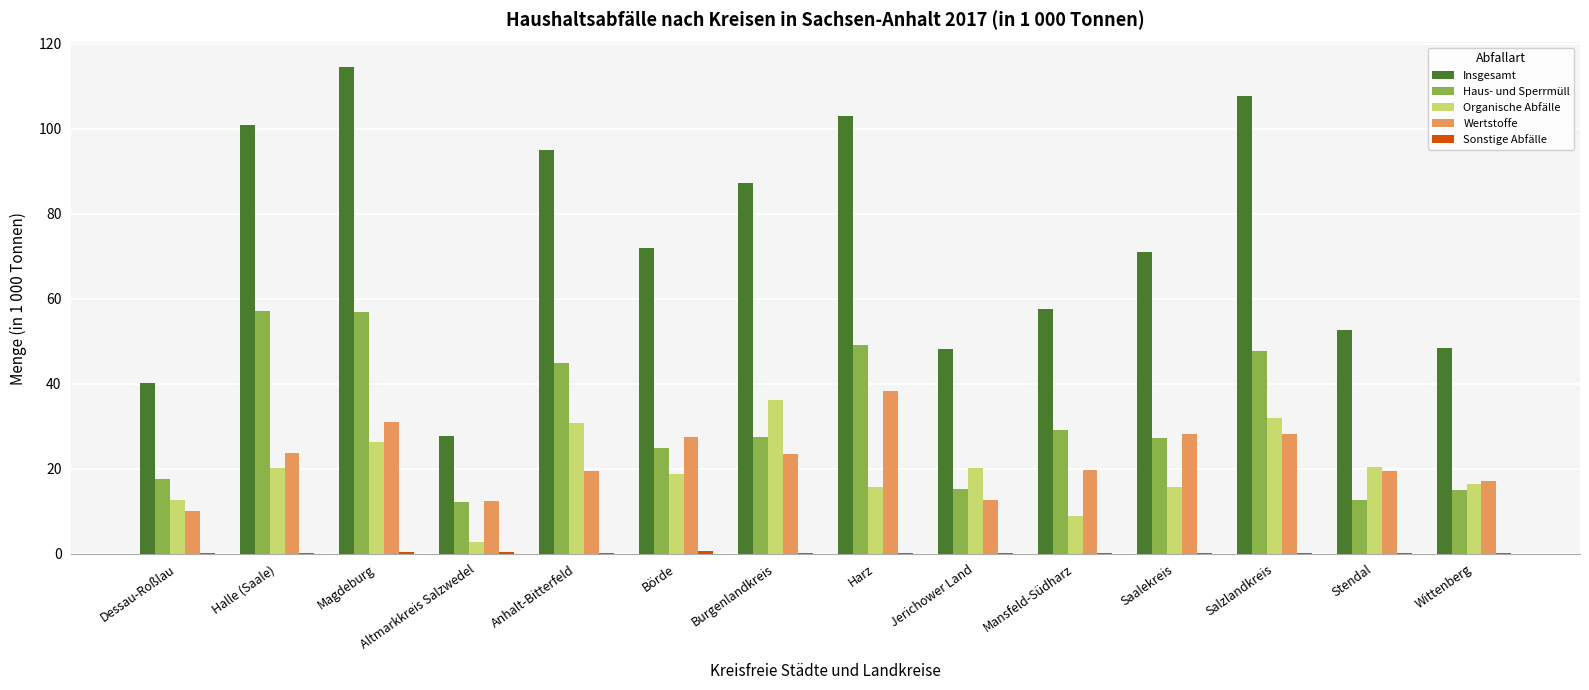

What is the greatest value displayed?

114.6